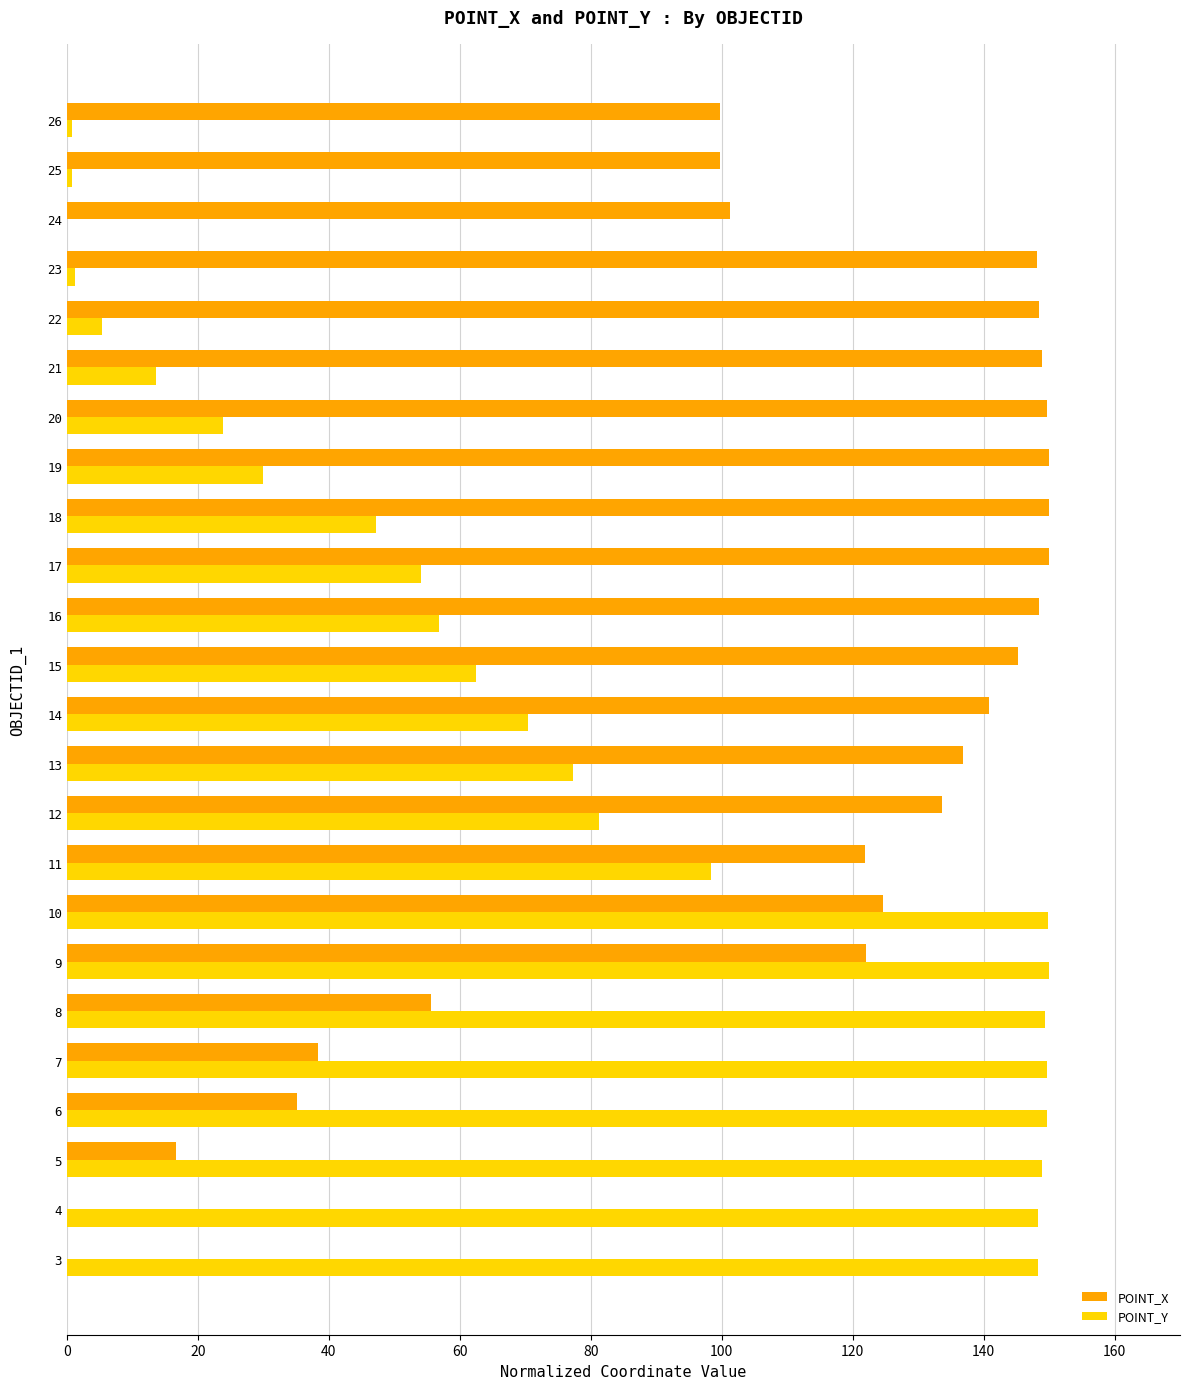

True or false: POINT_Y has a value of 149.6 at 6.

True